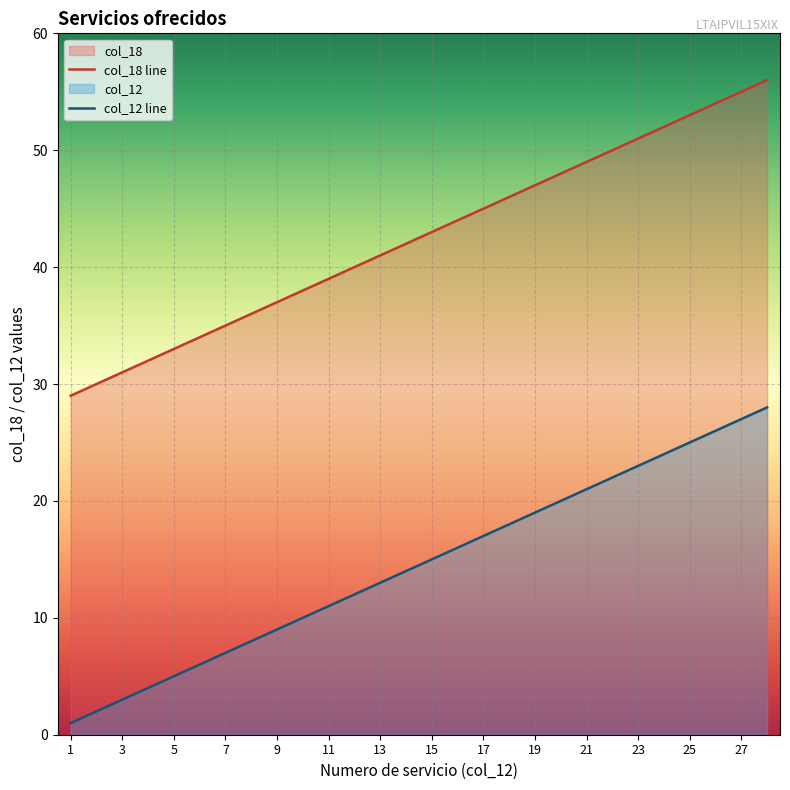

What is the minimum value for col_12?

1